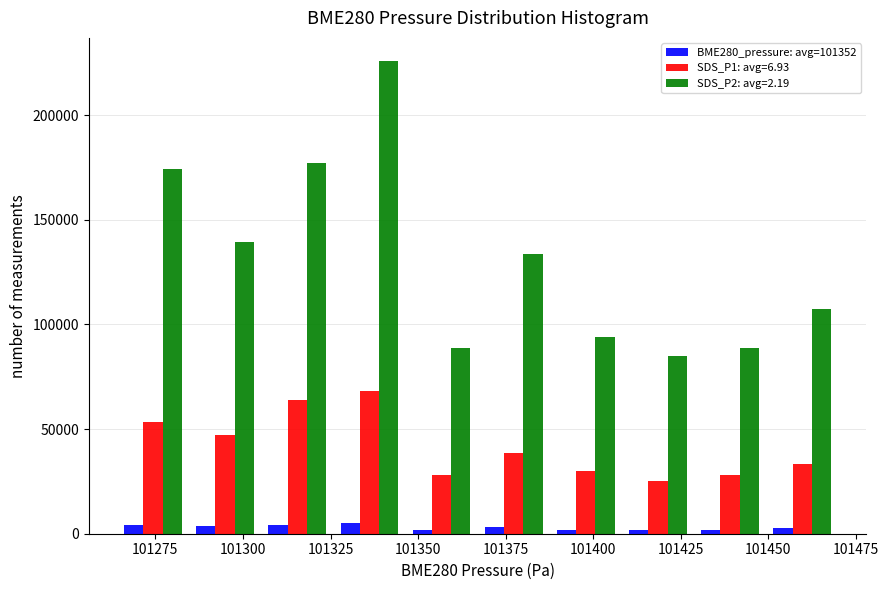

Reading left to right, list every range on the x-axis with the height of the bar of each series over it. Neither the bar edges nor the heights are printed on the chart, so give them approximately, as read against the axes.

101265 to 101285: BME280_pressure: avg=101352=under 5000	SDS_P1: avg=6.93=55000	SDS_P2: avg=2.19=175000
101285 to 101305: BME280_pressure: avg=101352=under 5000	SDS_P1: avg=6.93=45000	SDS_P2: avg=2.19=140000
101305 to 101325: BME280_pressure: avg=101352=under 5000	SDS_P1: avg=6.93=65000	SDS_P2: avg=2.19=175000
101325 to 101345: BME280_pressure: avg=101352=5000	SDS_P1: avg=6.93=70000	SDS_P2: avg=2.19=225000
101345 to 101365: BME280_pressure: avg=101352=under 5000	SDS_P1: avg=6.93=30000	SDS_P2: avg=2.19=90000
101365 to 101390: BME280_pressure: avg=101352=under 5000	SDS_P1: avg=6.93=40000	SDS_P2: avg=2.19=135000
101390 to 101410: BME280_pressure: avg=101352=under 5000	SDS_P1: avg=6.93=30000	SDS_P2: avg=2.19=95000
101410 to 101430: BME280_pressure: avg=101352=under 5000	SDS_P1: avg=6.93=25000	SDS_P2: avg=2.19=85000
101430 to 101450: BME280_pressure: avg=101352=under 5000	SDS_P1: avg=6.93=30000	SDS_P2: avg=2.19=90000
101450 to 101470: BME280_pressure: avg=101352=under 5000	SDS_P1: avg=6.93=35000	SDS_P2: avg=2.19=110000